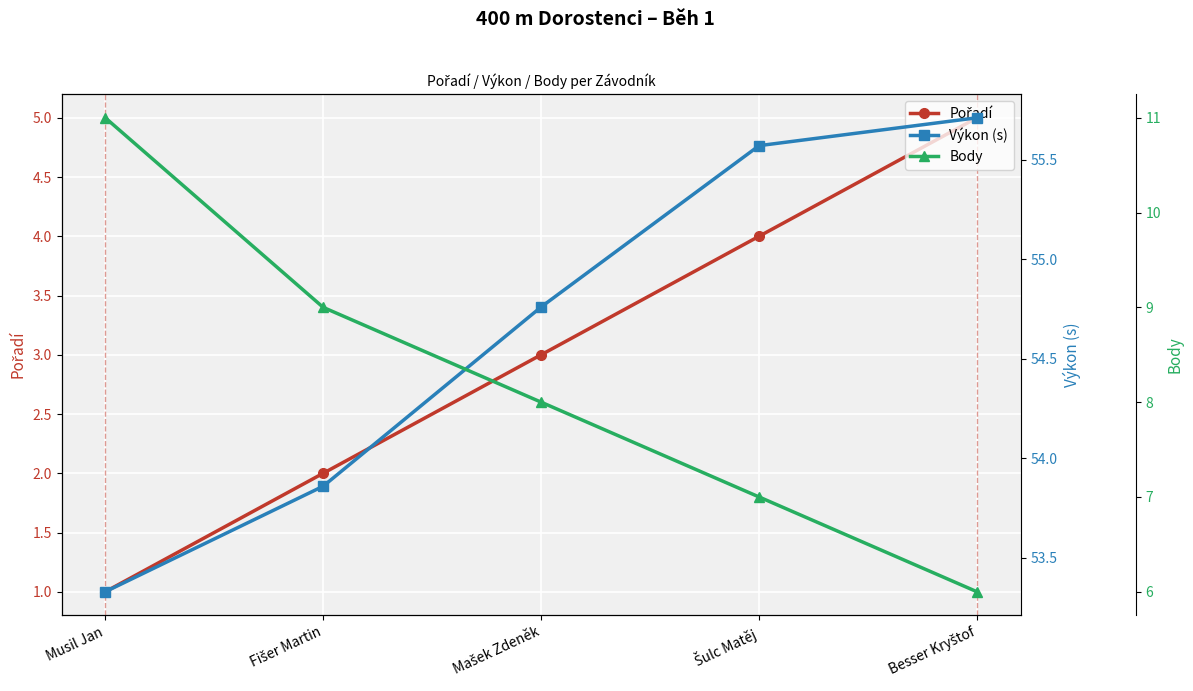

What is the value of the Výkon (s) point at the 2nd from the left?

53.9